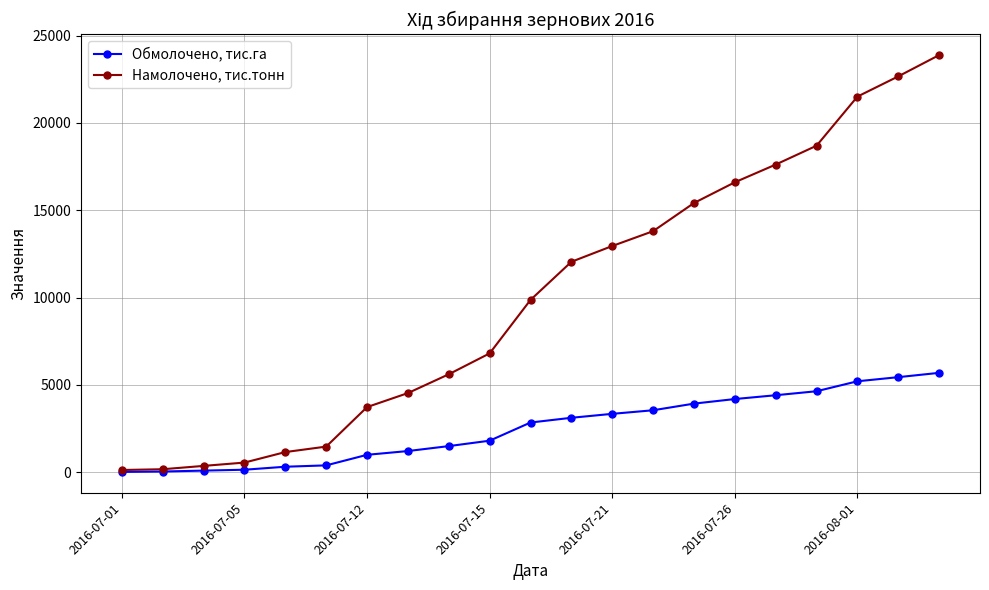

List the series in order of their overall mean, highest first.

Намолочено, тис.тонн, Обмолочено, тис.га